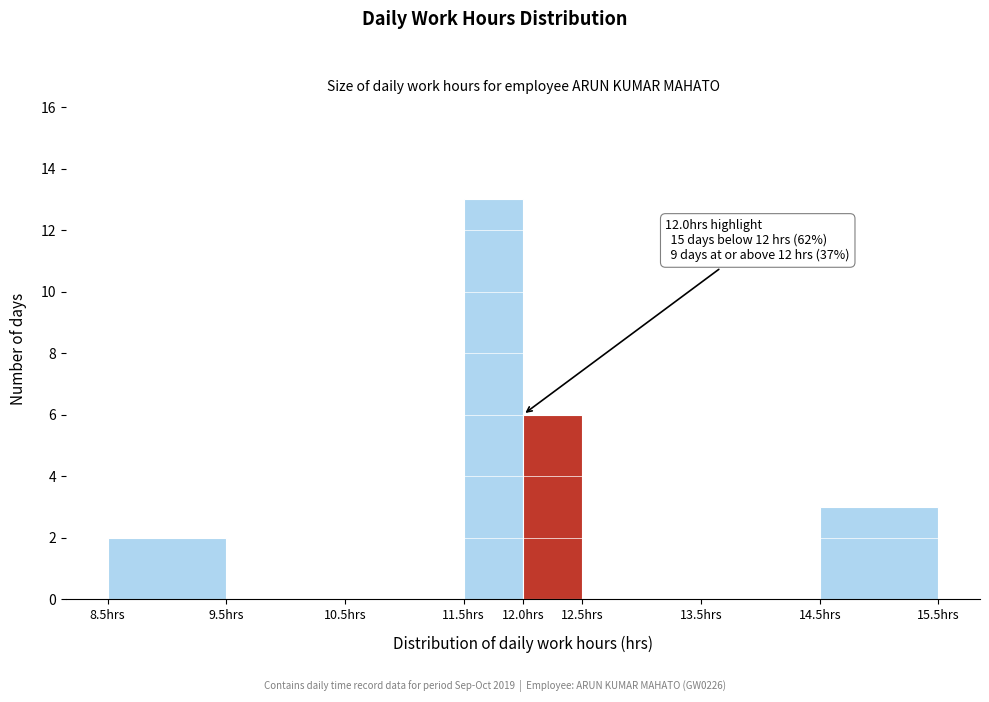

Over which range of the x-axis is the bar tallest?

11.5 to 12.0